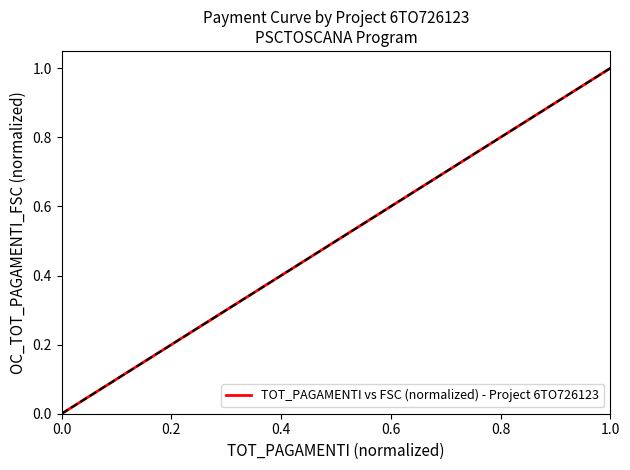

Count the number of categories in the chart.

11